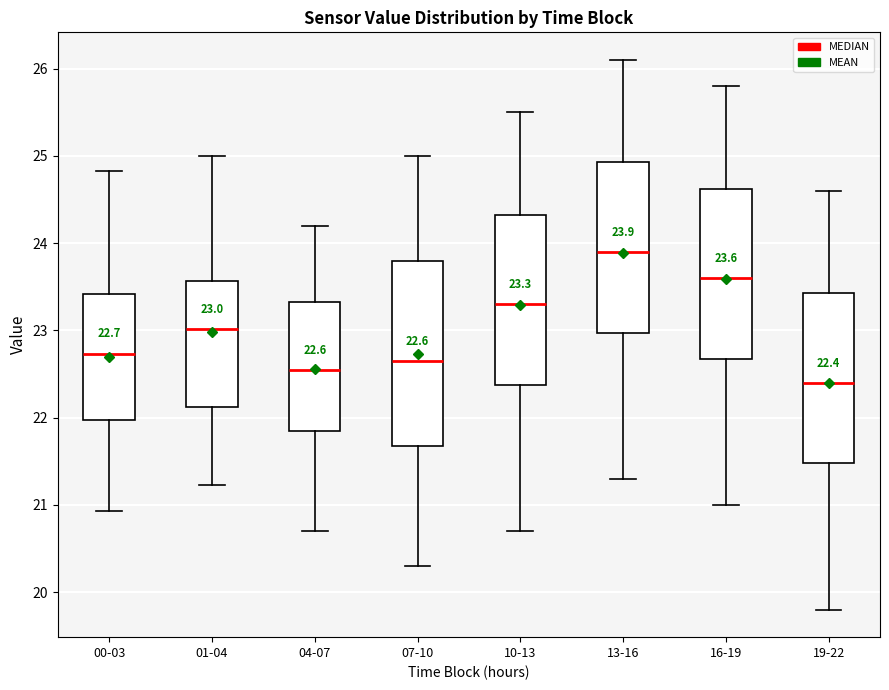

Which box has the highest median line?

13-16